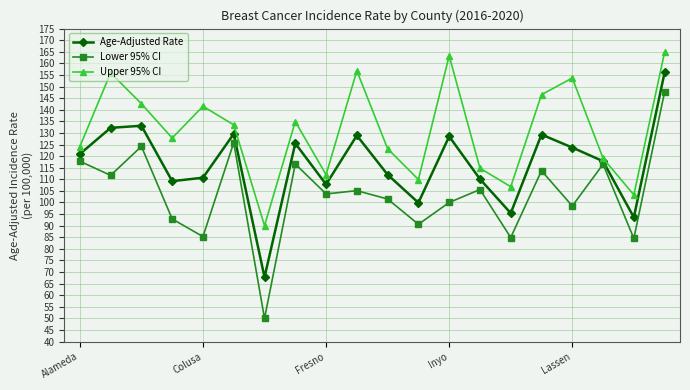

In Upper 95% CI, how many points are higher than both neighbors (excluding endpoints)?

6